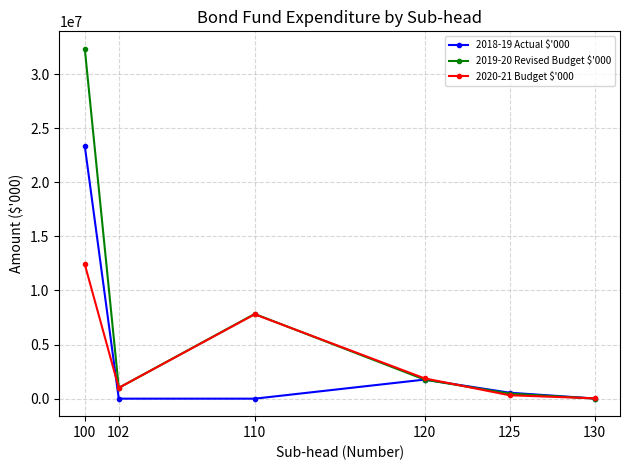

Which series has the largest total across all categories?

2019-20 Revised Budget $'000